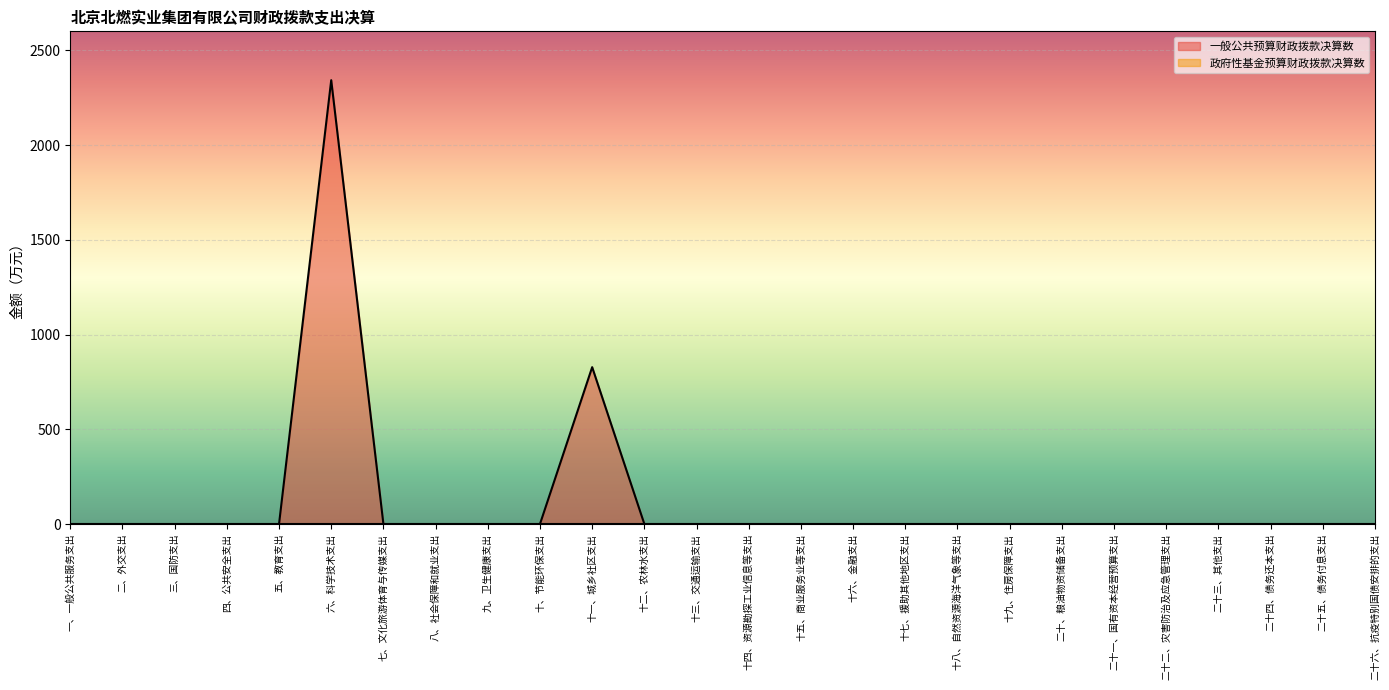

What is the value of the 11th point from the left?

827.8